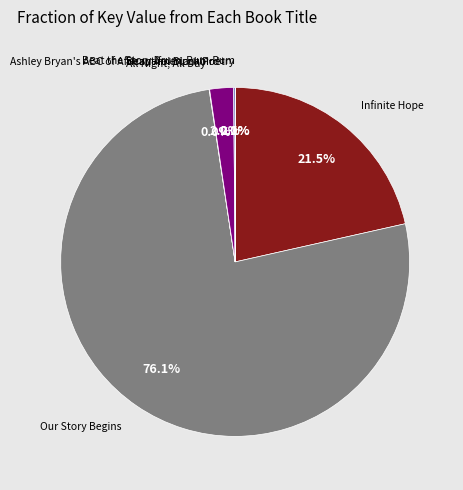

To the nearest percent, what is the difference between the largest and smallest slice percentages?

76%